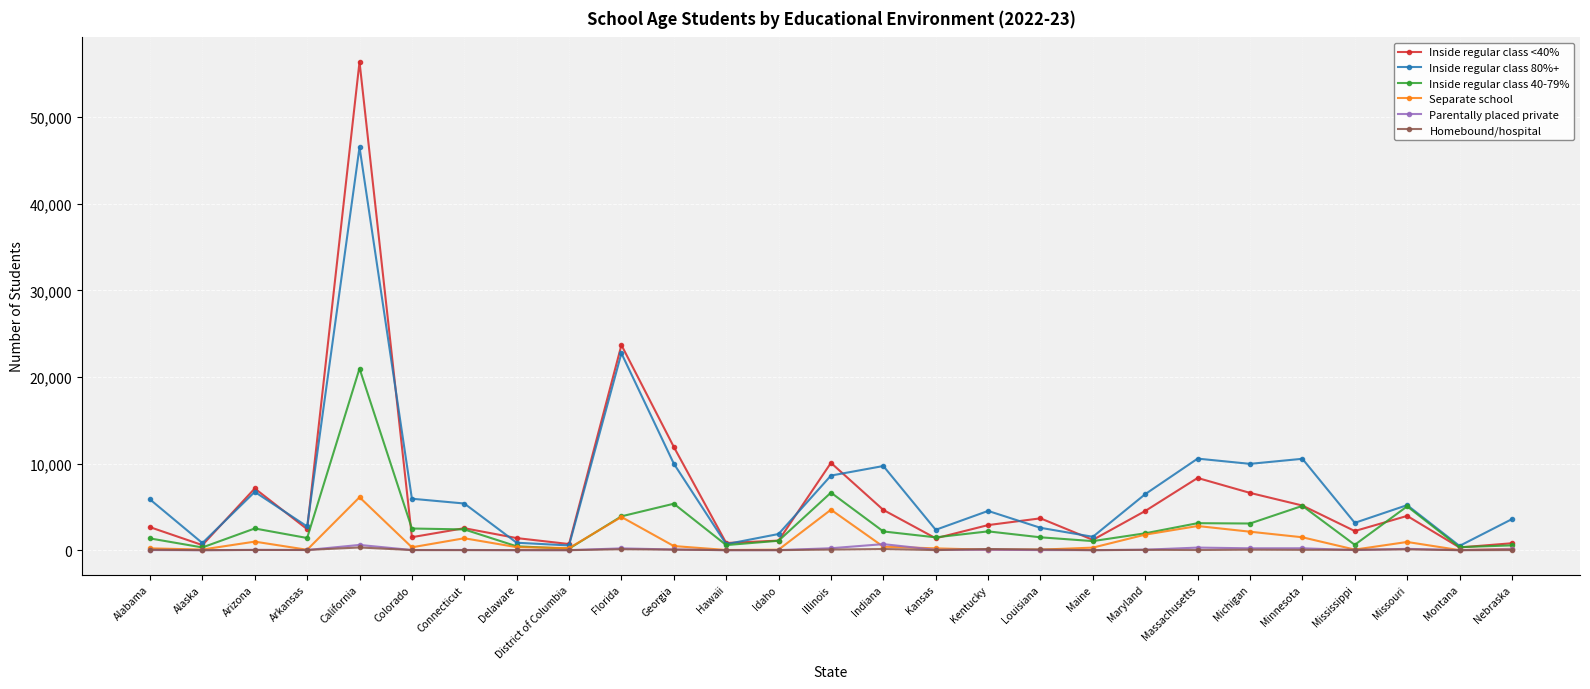

Which category has the highest value across all series?

California